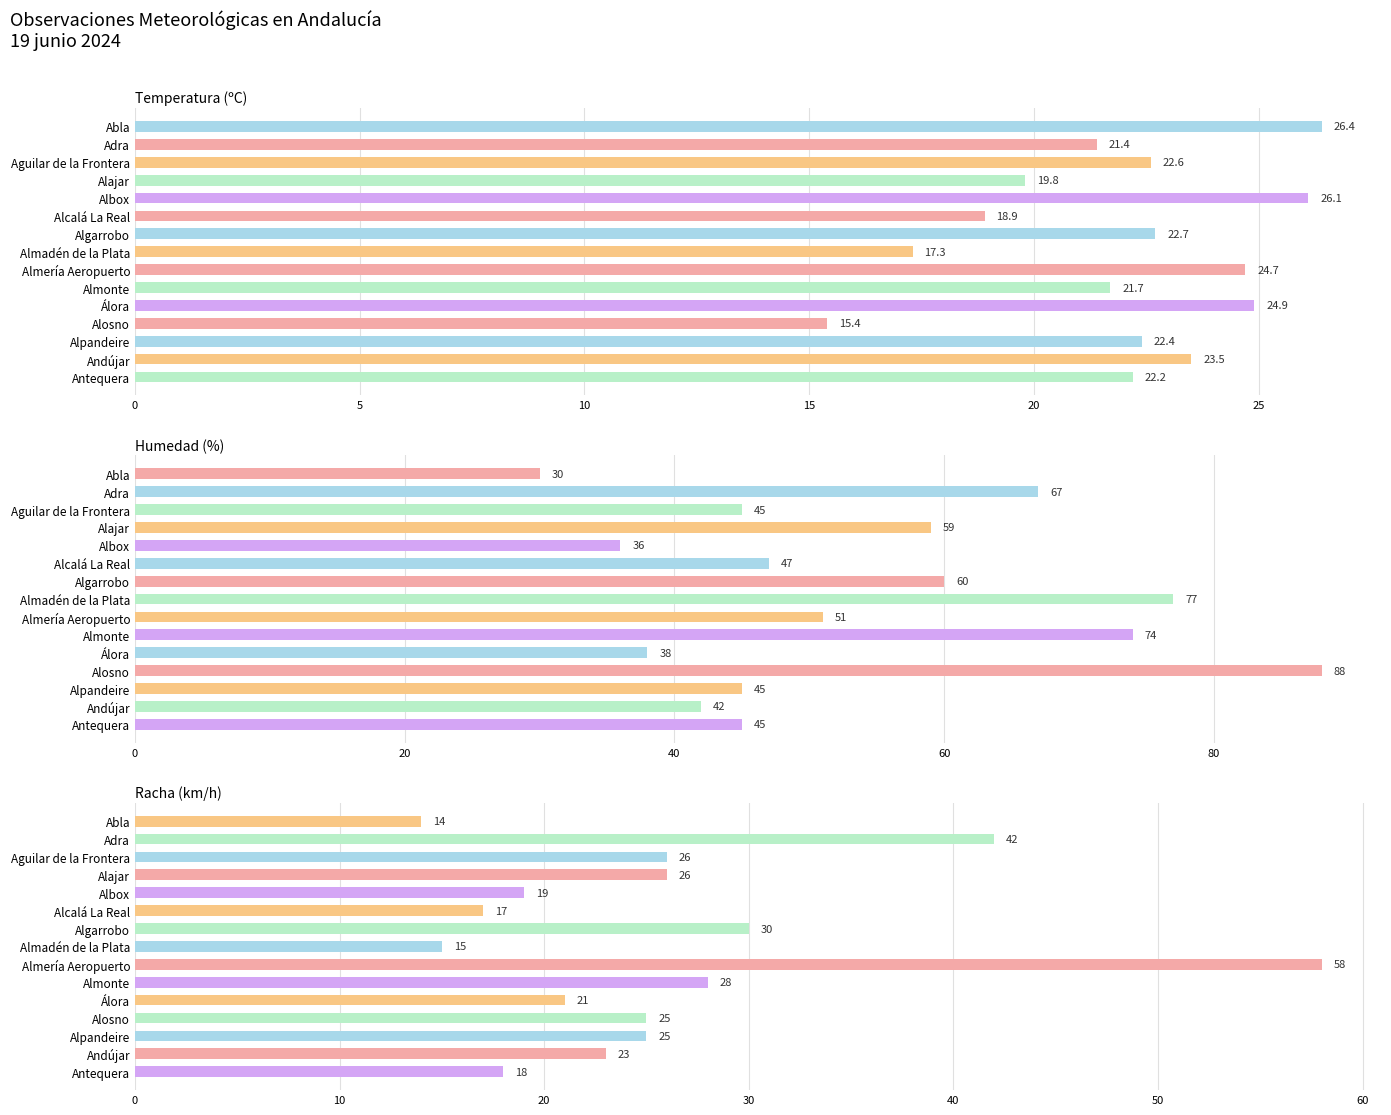

How many data points in Temperatura (ºC) are less than 22?

6